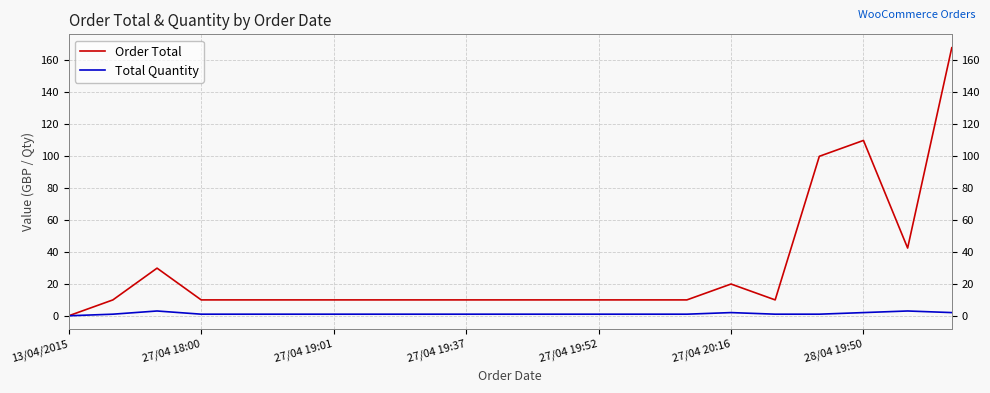

Which series has the largest total across all categories?

Order Total